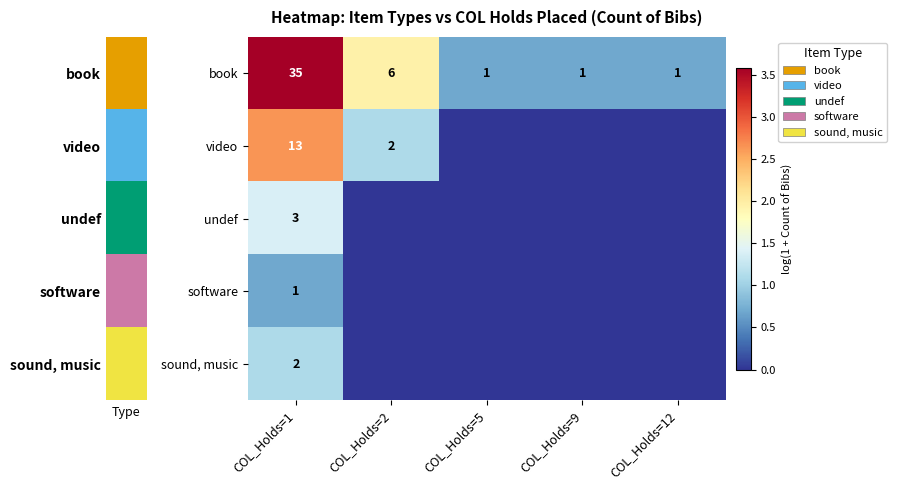

The value of undef at COL_Holds=1 is 3. True or false?

True